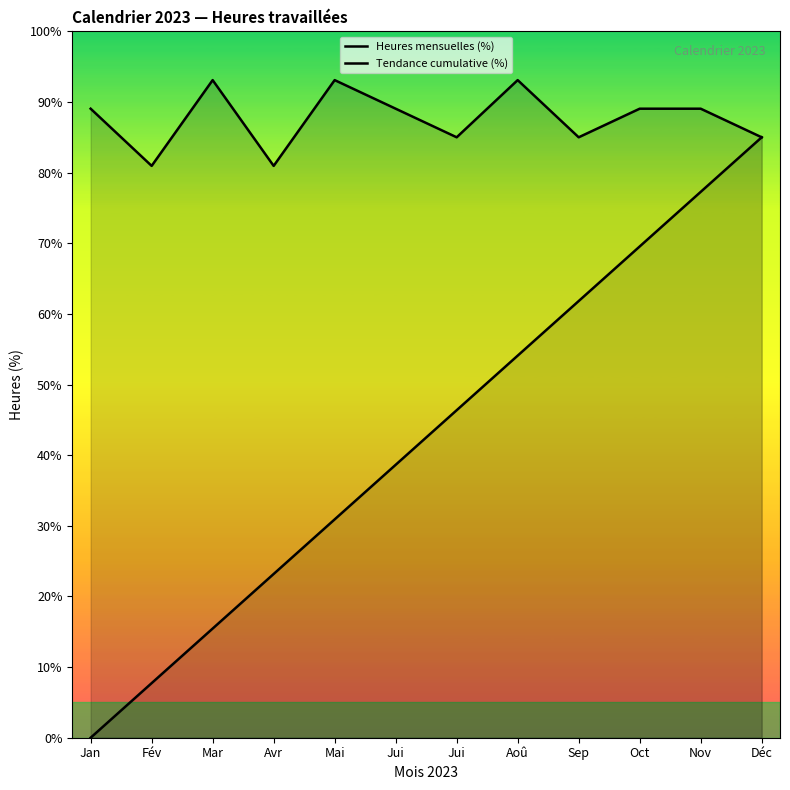

How many values in Tendance cumulative (%) are above zero?

11